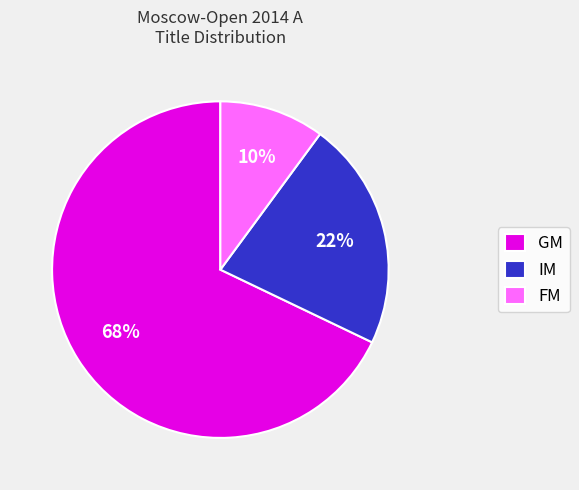

Count the number of slices in the pie.

3